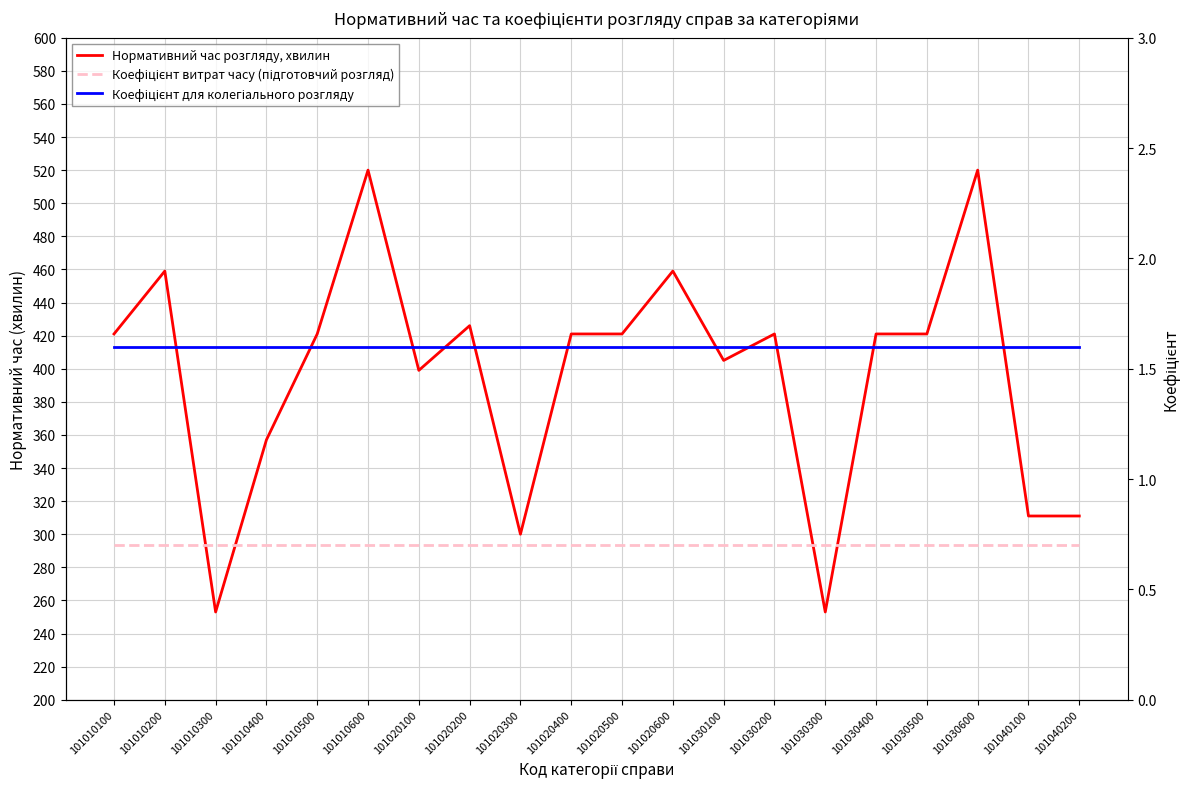

Is it true that Коефіцієнт витрат часу (підготовчий розгляд) equals 0.7 at 101010500?

True